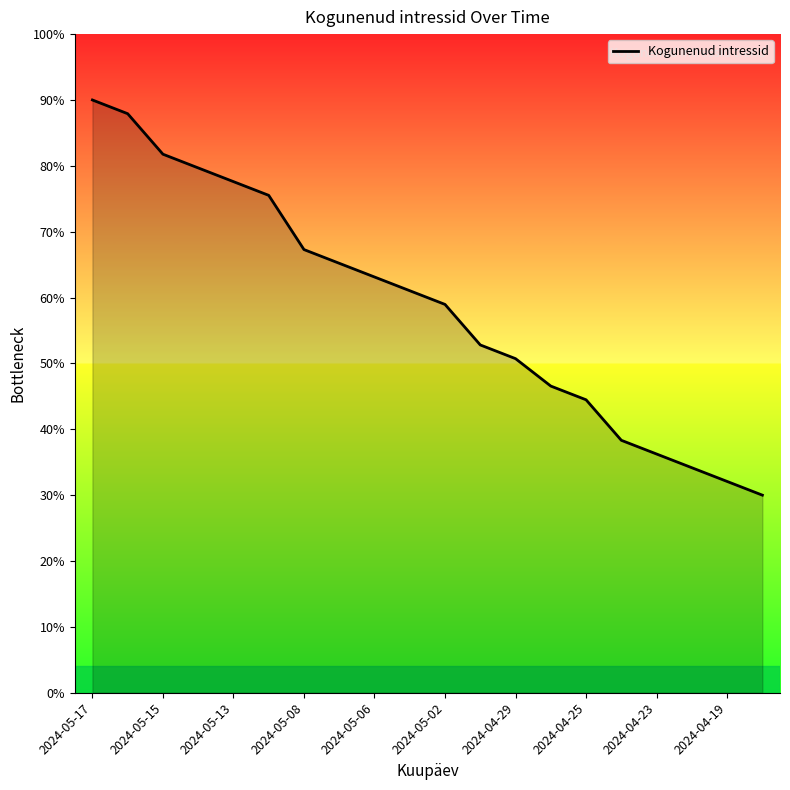

What is the difference between the maximum and minimum values?

0.6